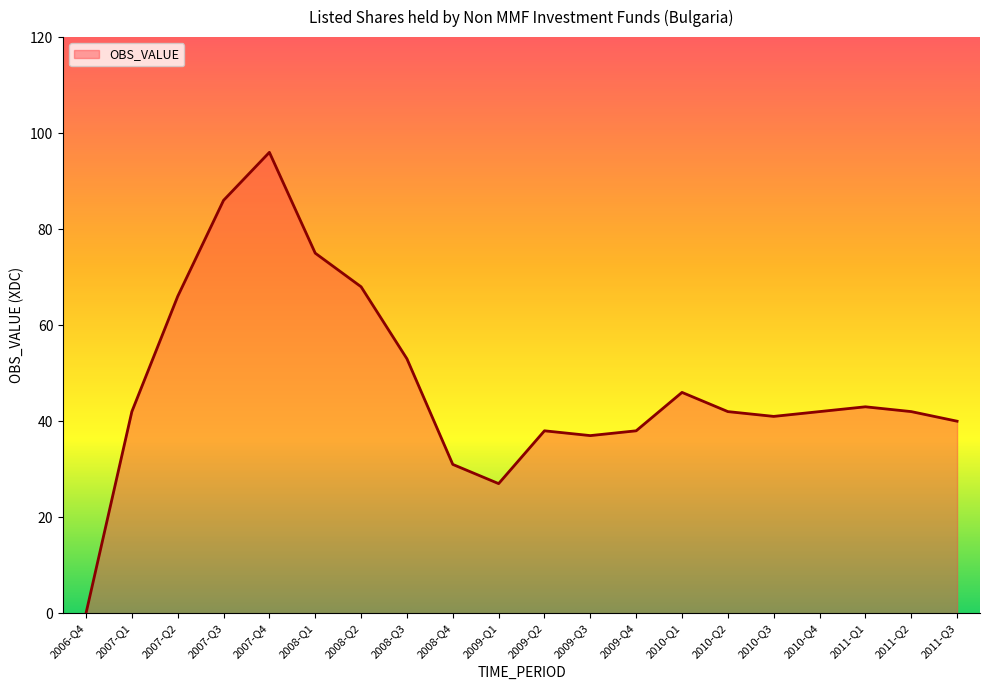

At which category does the data reach its first local valley?

2009-Q1